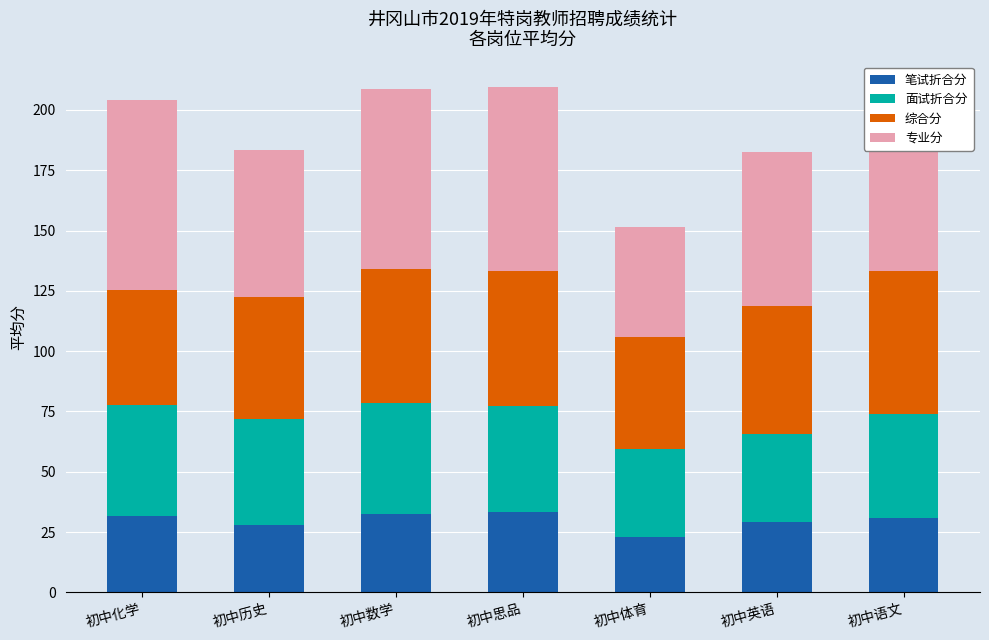

What is the sum of the 笔试折合分 values at 初中思品 and 初中体育?

56.2